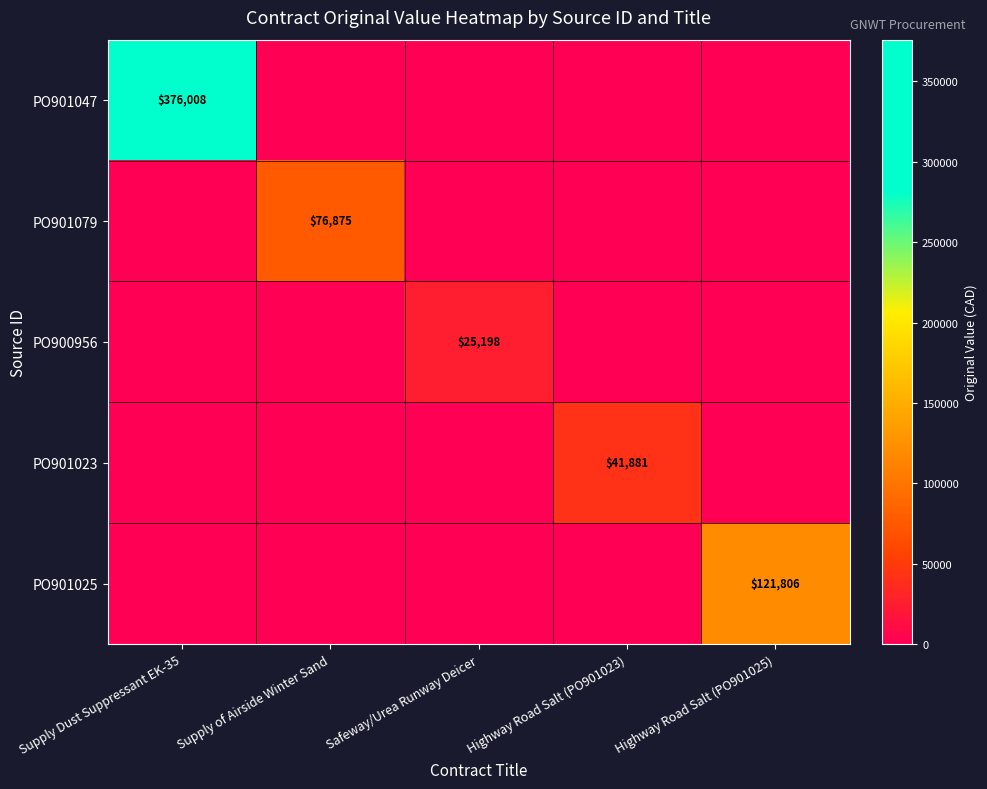

Count the number of categories in the chart.

5